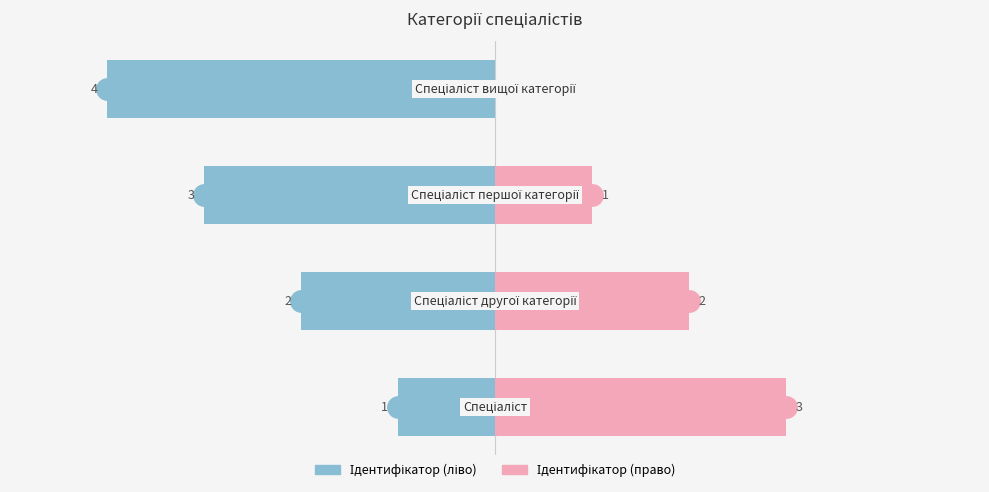

What is the difference between the maximum and minimum values in the Ідентифікатор (право) series?

3